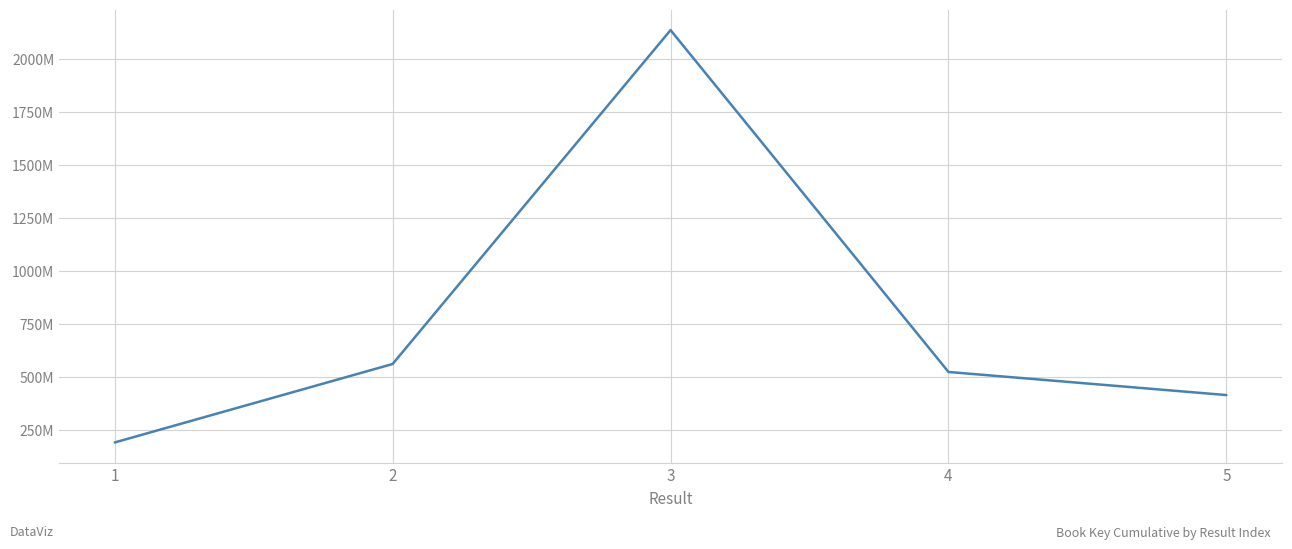

Is this an area chart (filled region under the line)?

No